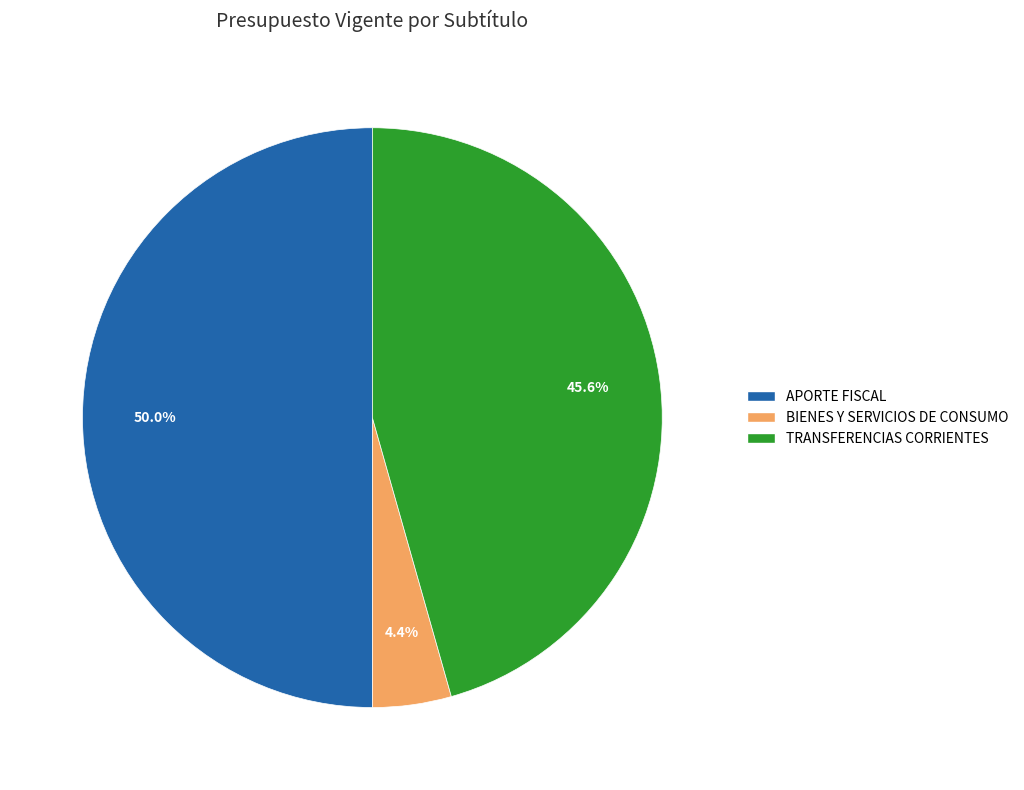

Approximately how many times larger is the value at APORTE FISCAL compared to BIENES Y SERVICIOS DE CONSUMO?

11.4